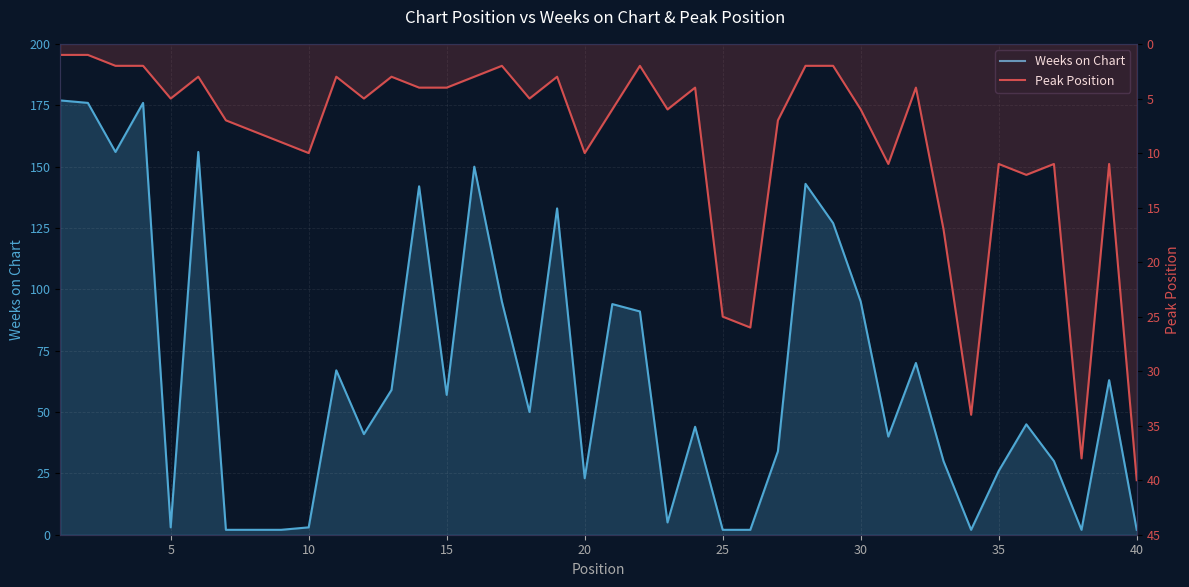

Which series has the largest total across all categories?

Weeks on Chart